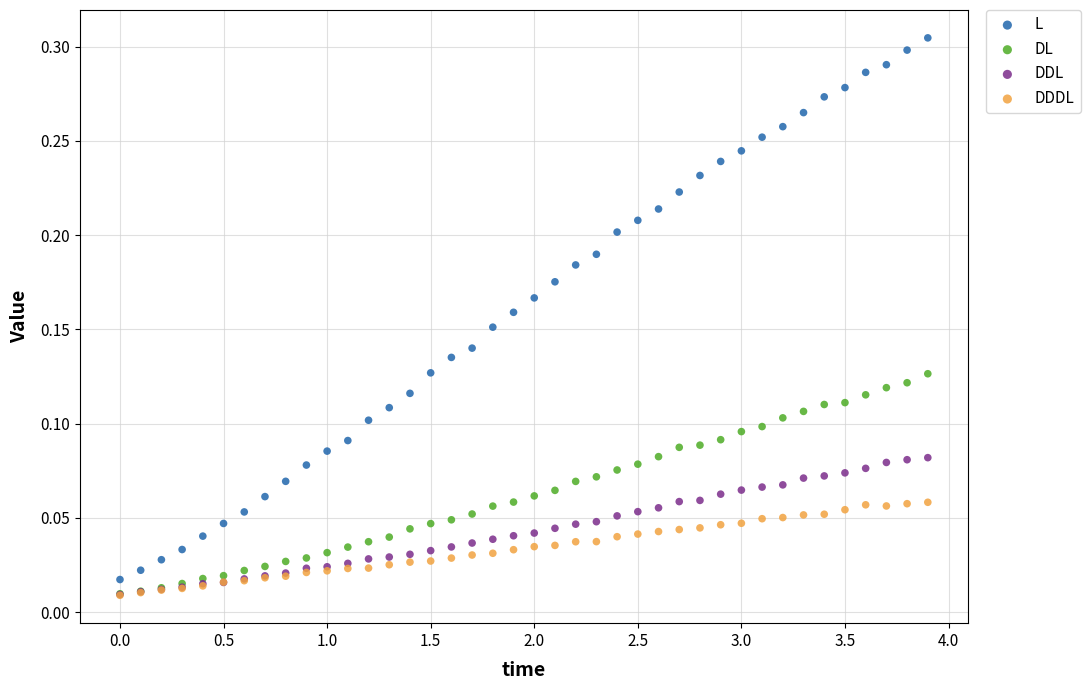

What are all the series names shown in the legend?

L, DL, DDL, DDDL